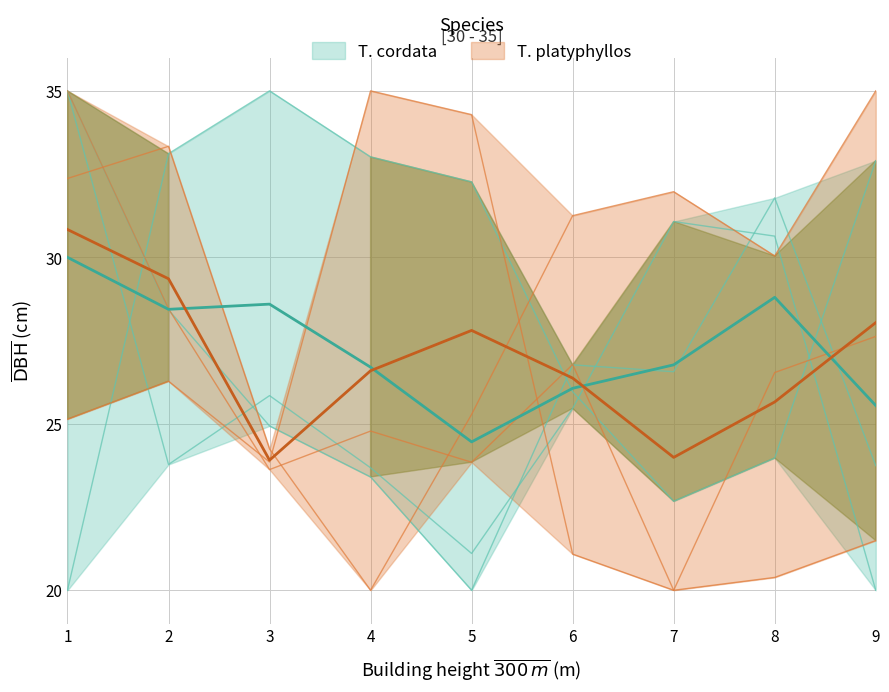

Is this an area chart (filled region under the line)?

No